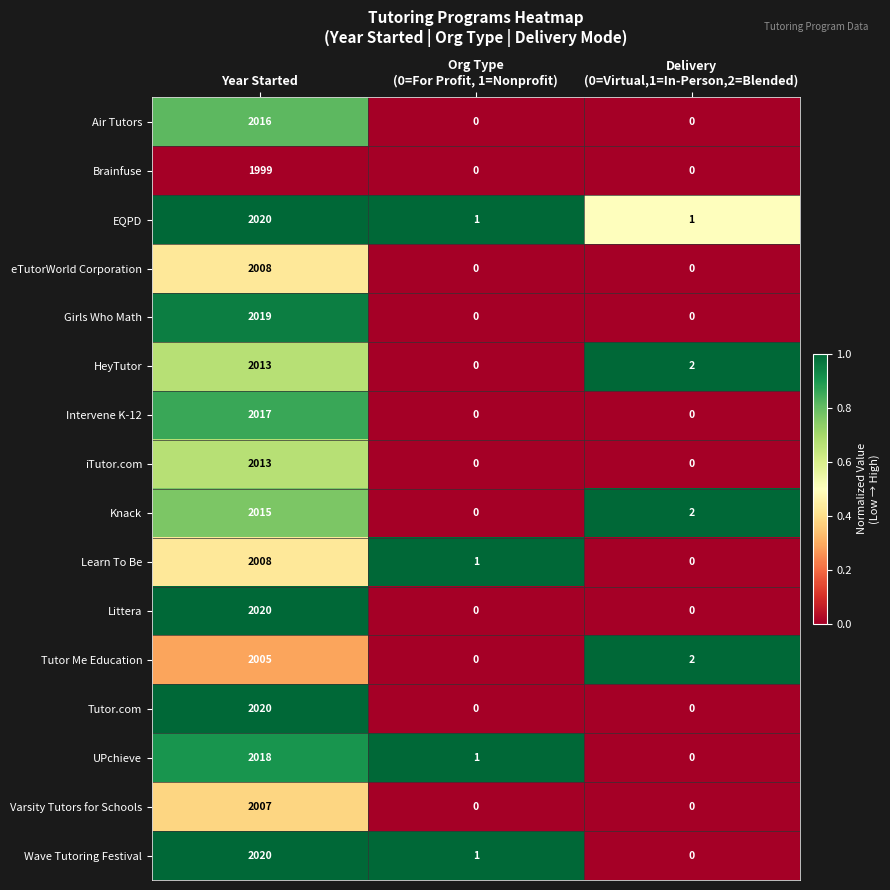

What is the average value of the Tutor.com series?

673